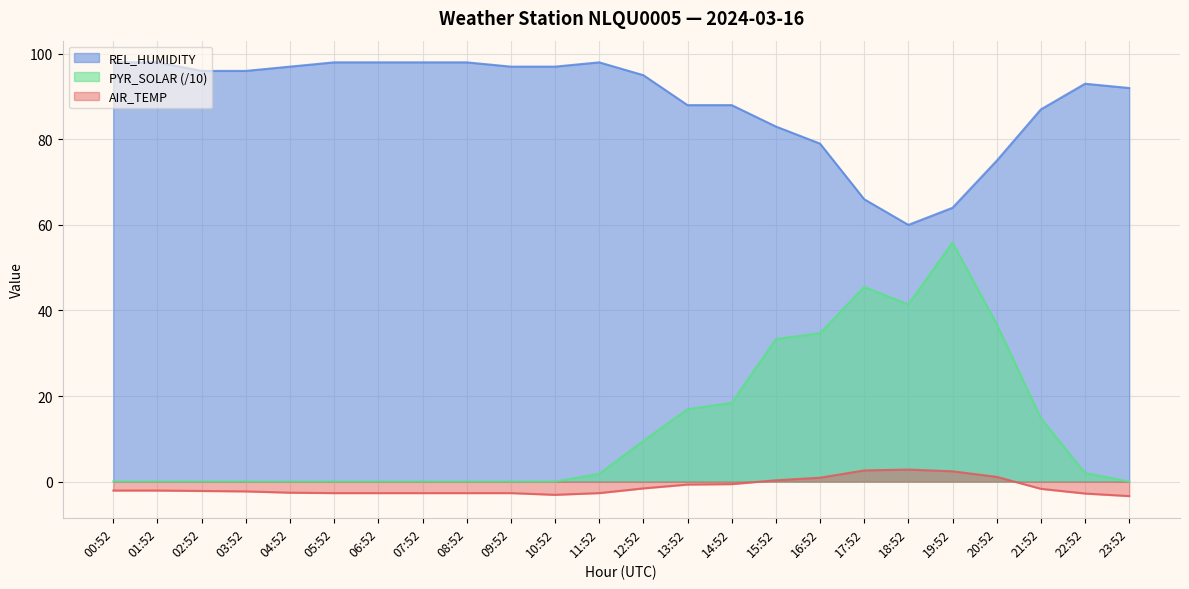

What is the total value across all series at 17:52?

114.1